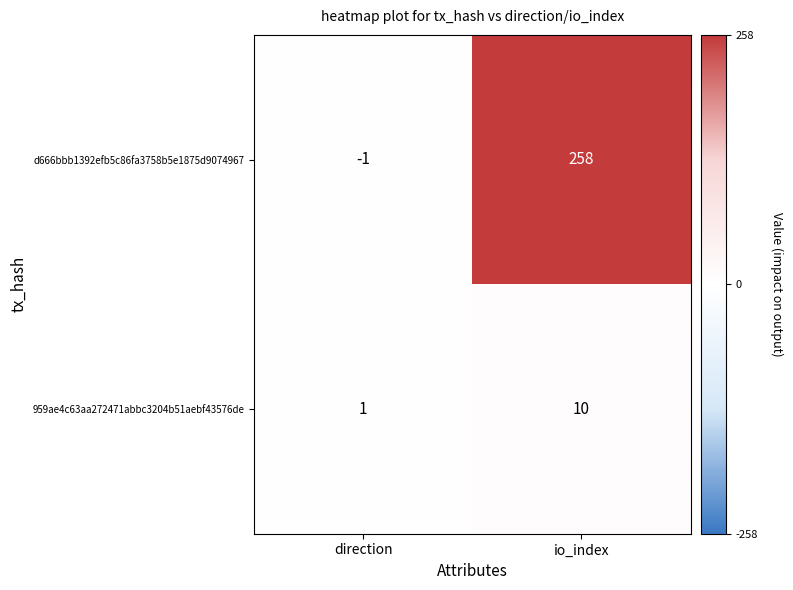

What is the maximum value shown in the chart?

258